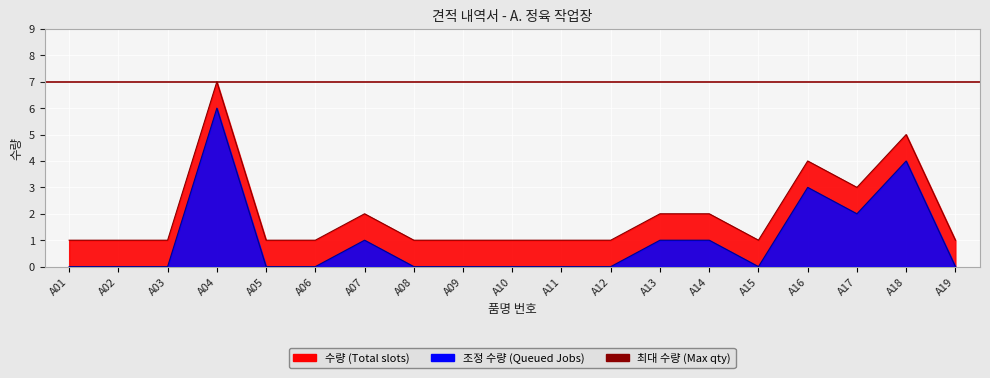

What value does the data have at A07?

2